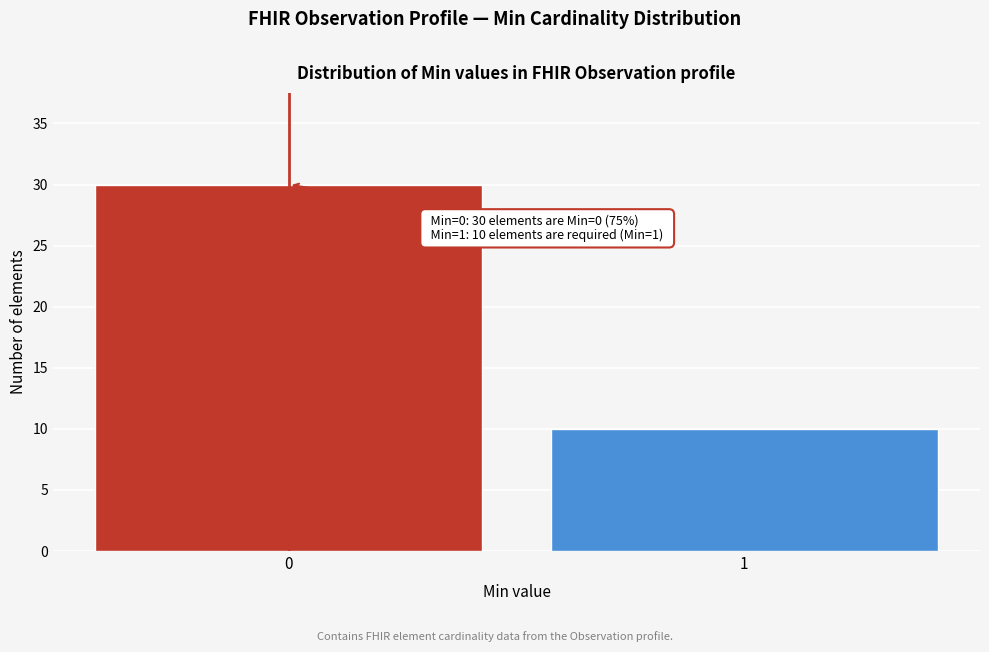

Reading left to right, what are all the values shown in this chart?

30	10